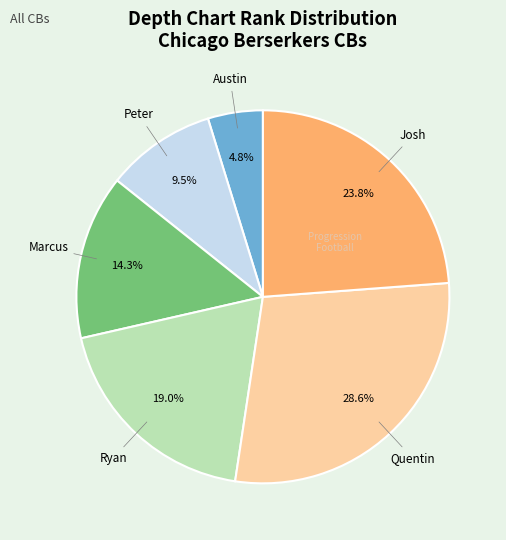

Is there any slice that represents more than half of the pie?

No